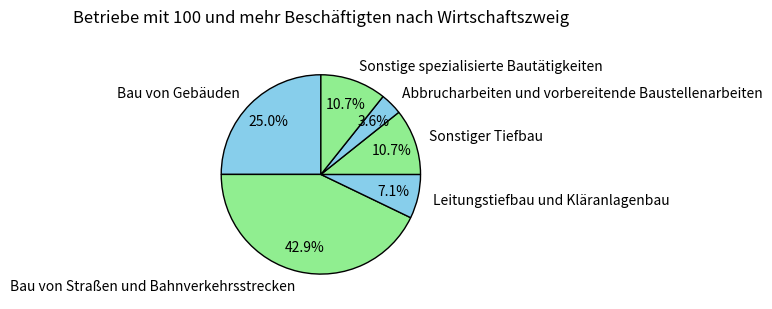

Is the sum of Leitungstiefbau und Kläranlagenbau and Bau von Gebäuden greater than half?

No